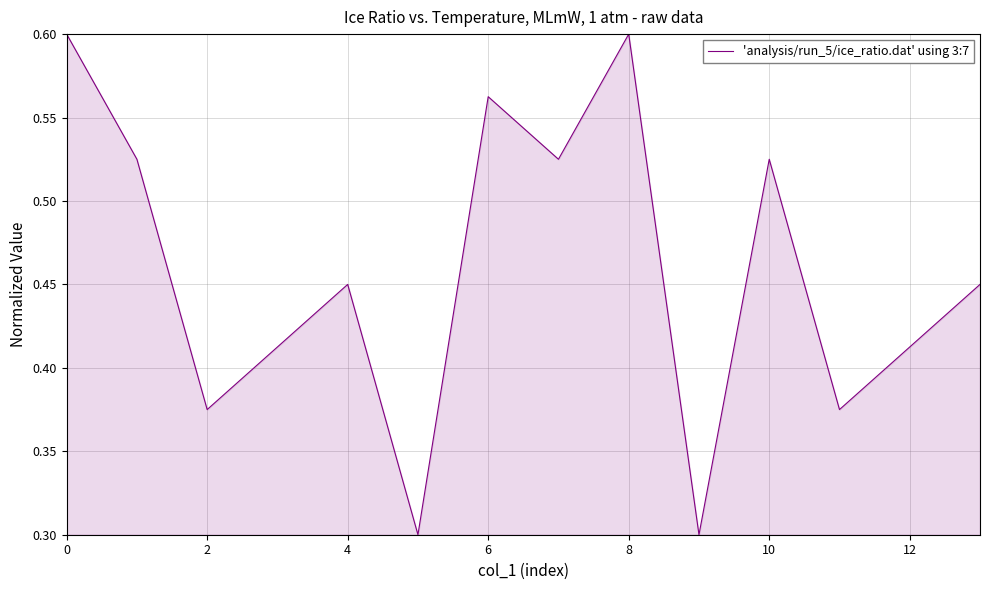

What is the smallest value displayed?

0.3